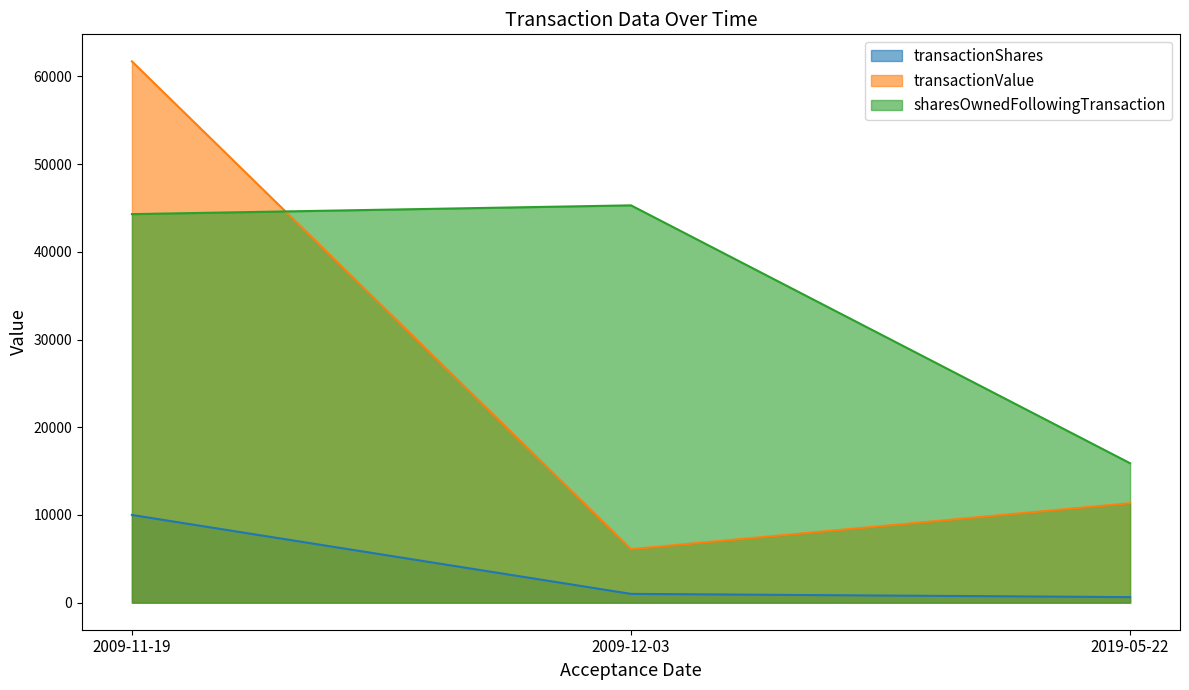

How many lines are shown in the chart?

3